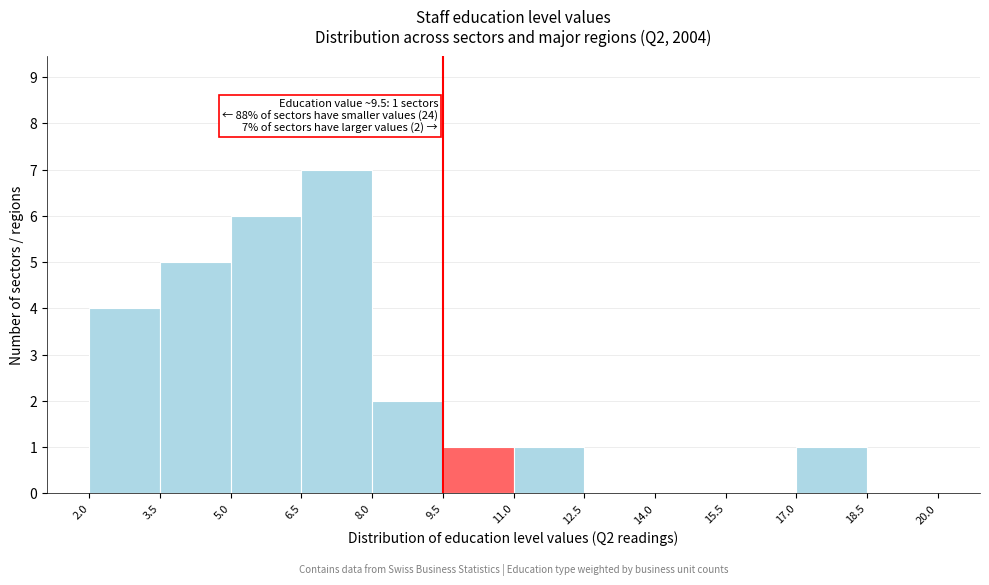

Which range on the x-axis has the tallest bar?

6.5 to 8.0